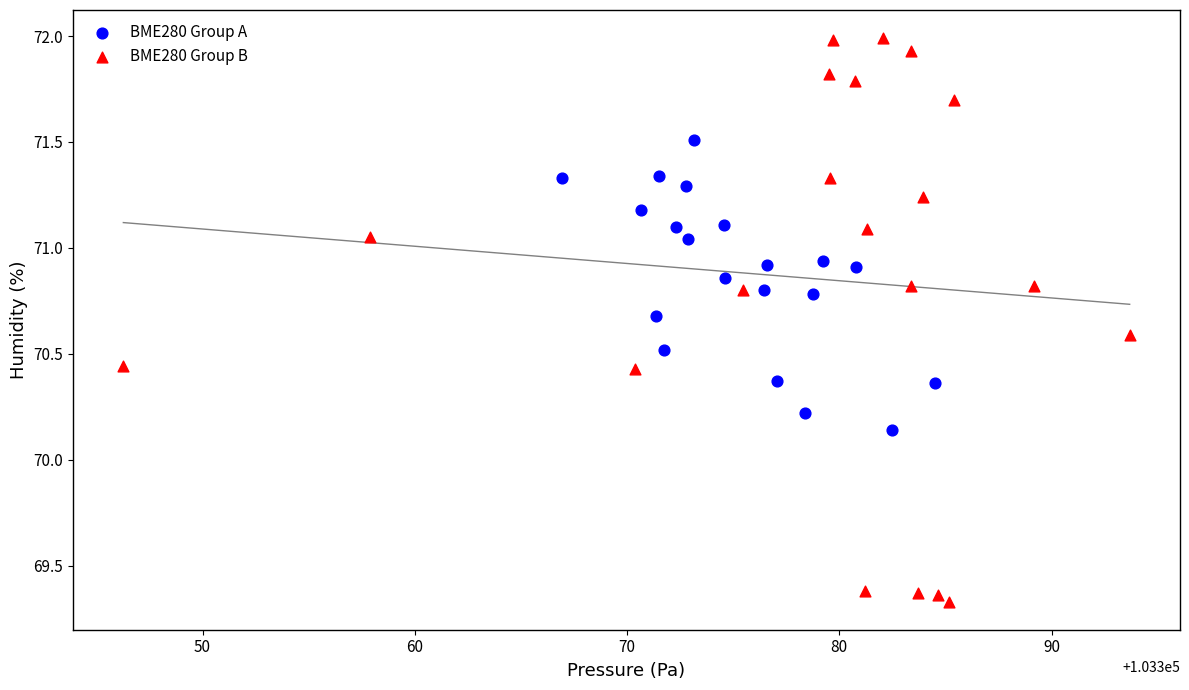

What are all the series names shown in the legend?

BME280 Group A, BME280 Group B